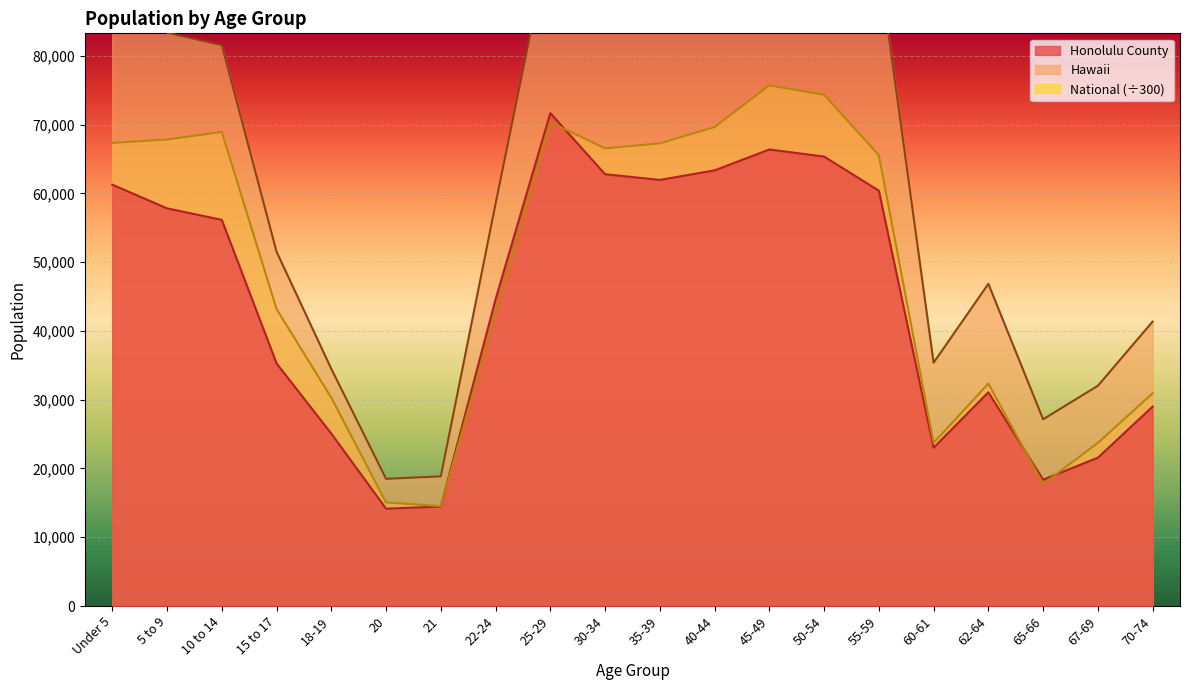

After their last crossing, which series has the higher values: National or Honolulu County?

National